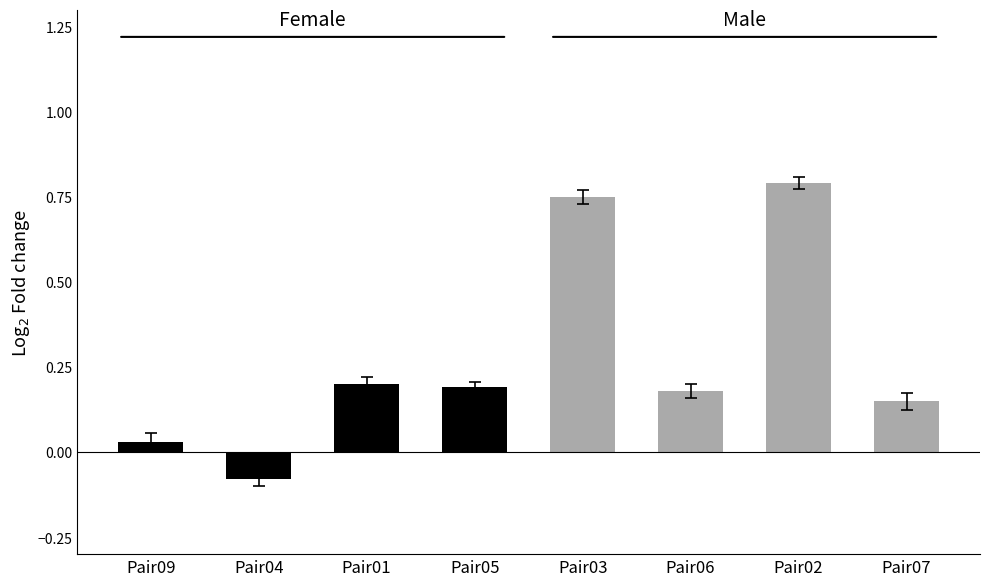

Count the Female values in the range 0 to 1.

3